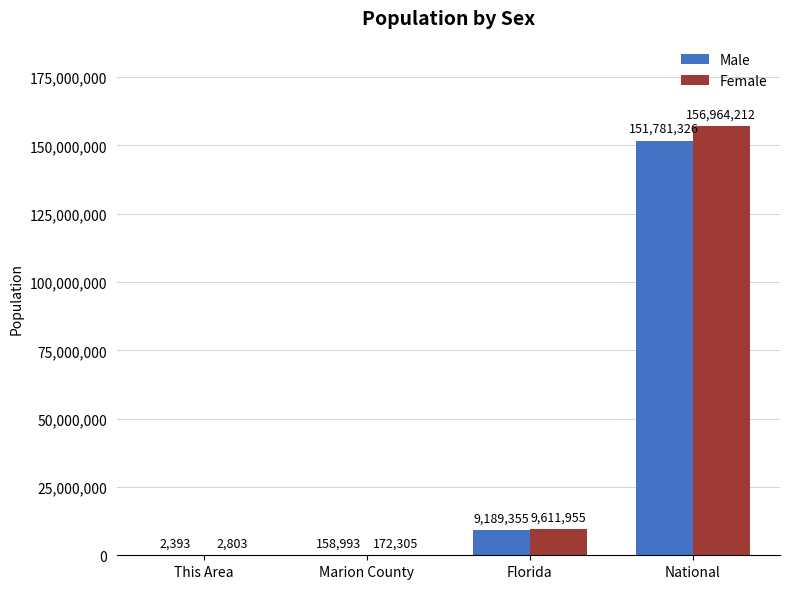

What is the maximum value shown in the chart?

156964212